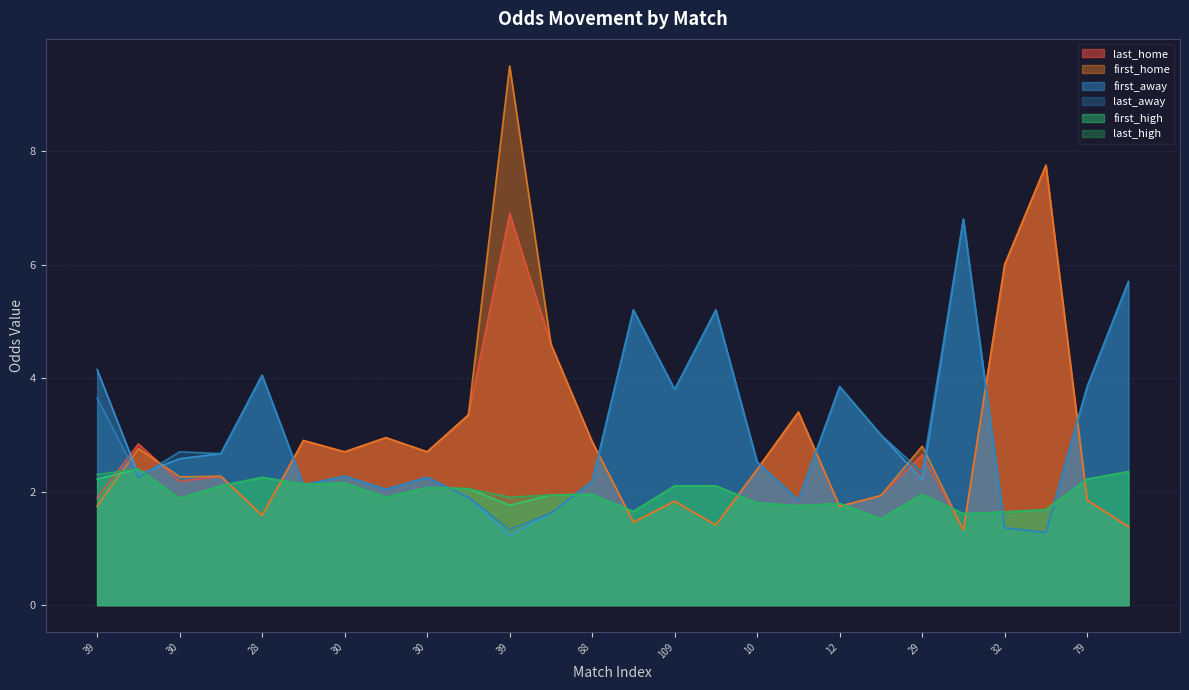

True or false: last_home has more than 0 interior local peaks.

True